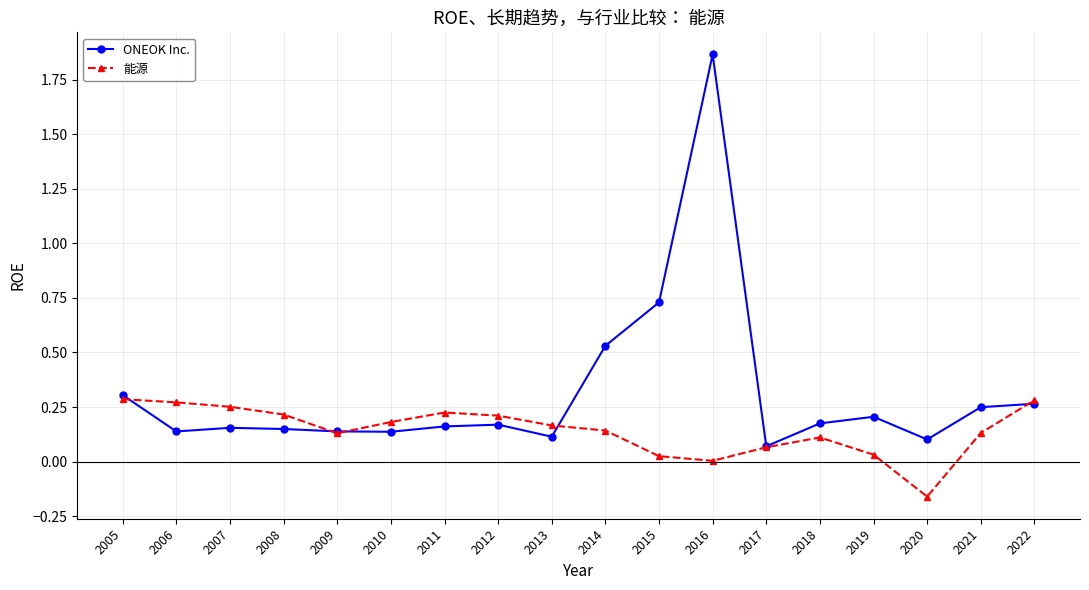

At which category does the chart reach its peak across all series?

2016